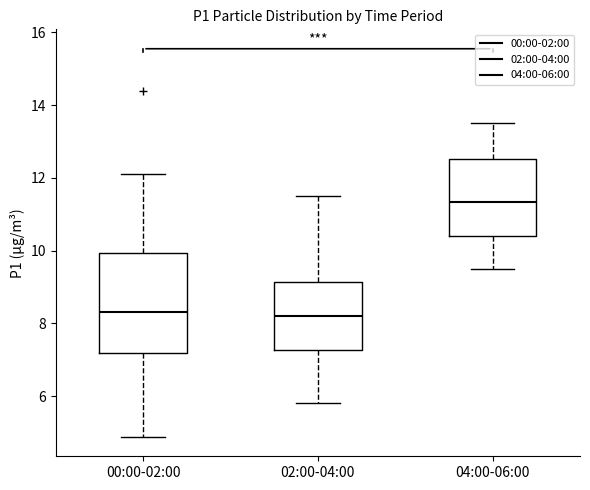

Where does the upper whisker of the box for 02:00-04:00 end on the y-axis? The values are not printed on the chart, so give them approximately, as read against the axis.

11.6